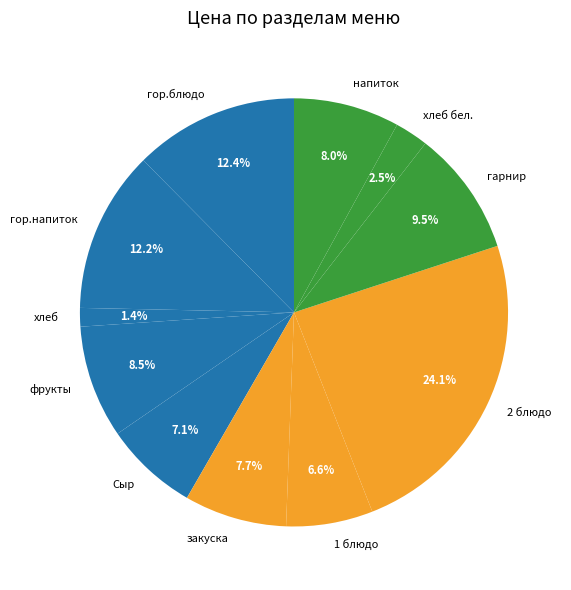

Do напиток and закуска together represent more than half of the pie?

No